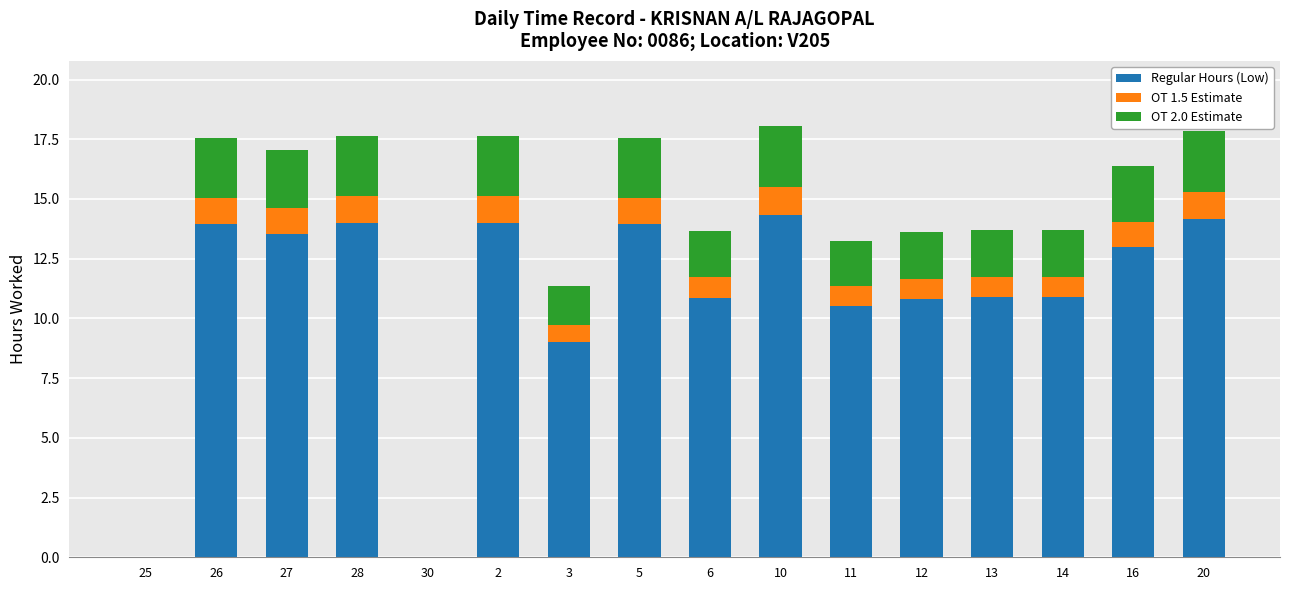

What is the total value across all series at 20?

17.8